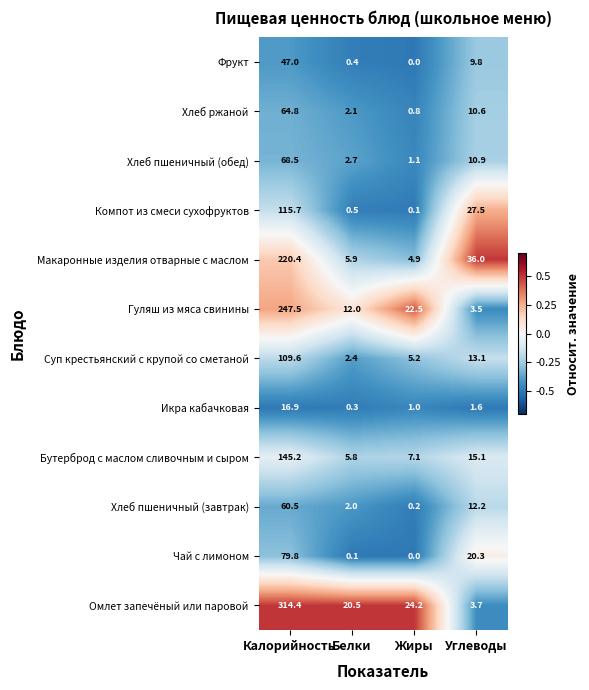

Which series has the widest spread of values?

Омлет запечёный или паровой